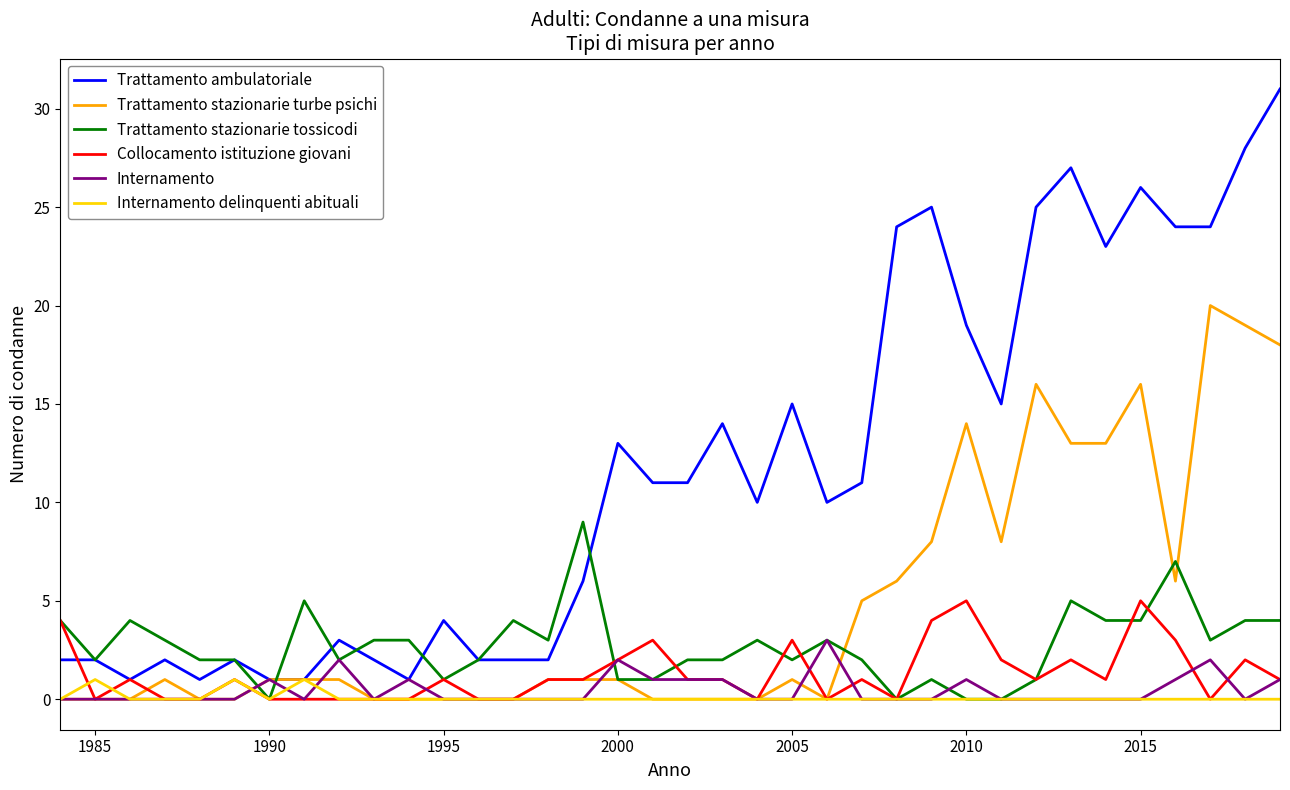

Which series has the largest total across all categories?

Trattamento ambulatoriale